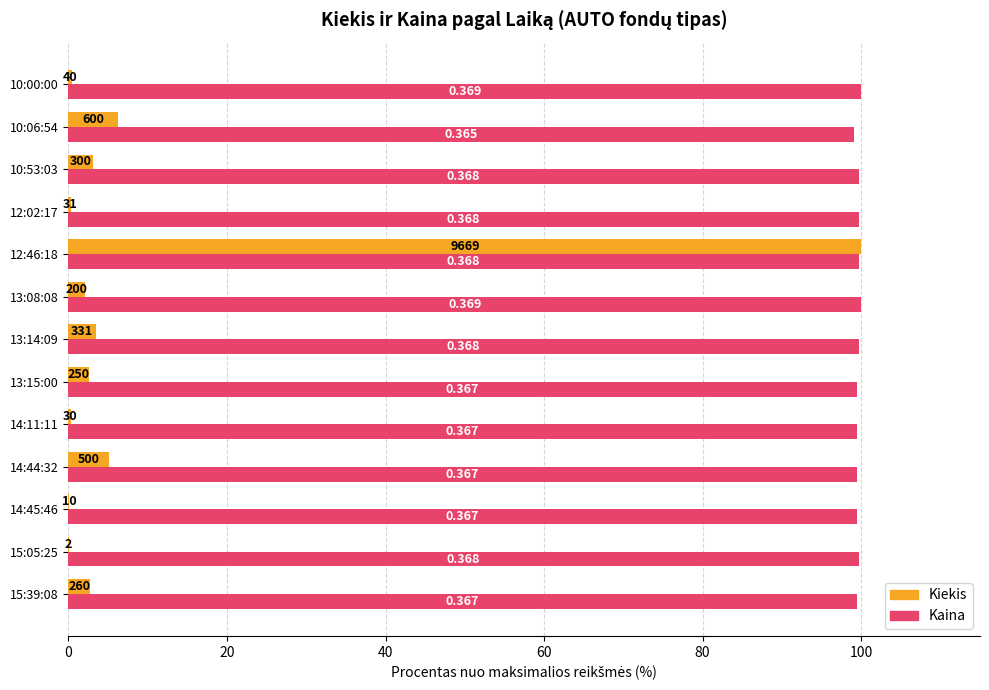

What are all the series names shown in the legend?

Kiekis, Kaina